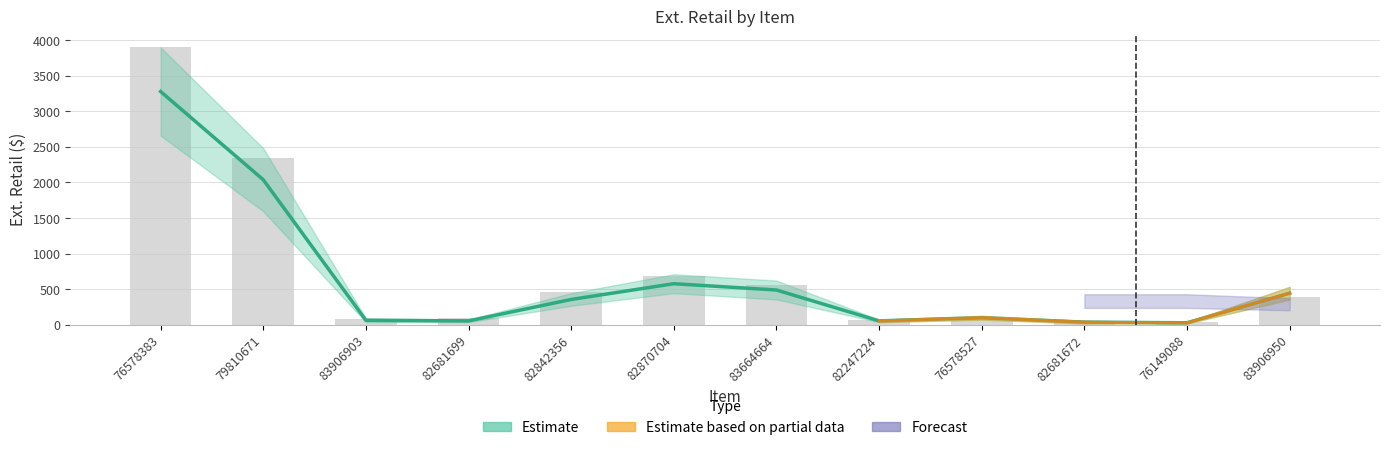

What is the average value?

726.7